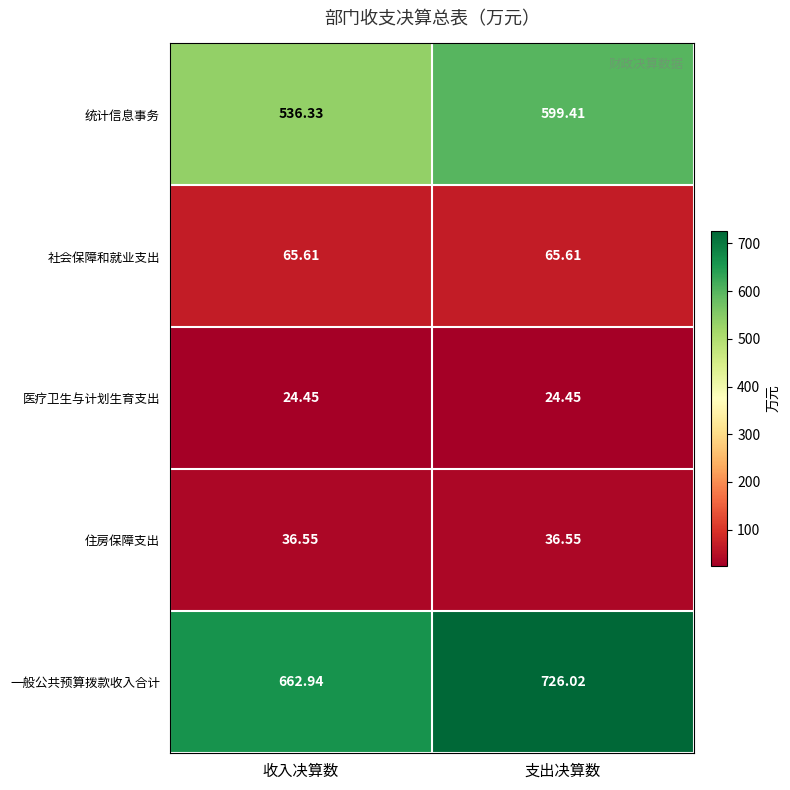

At which label does 统计信息事务 reach its minimum?

收入决算数